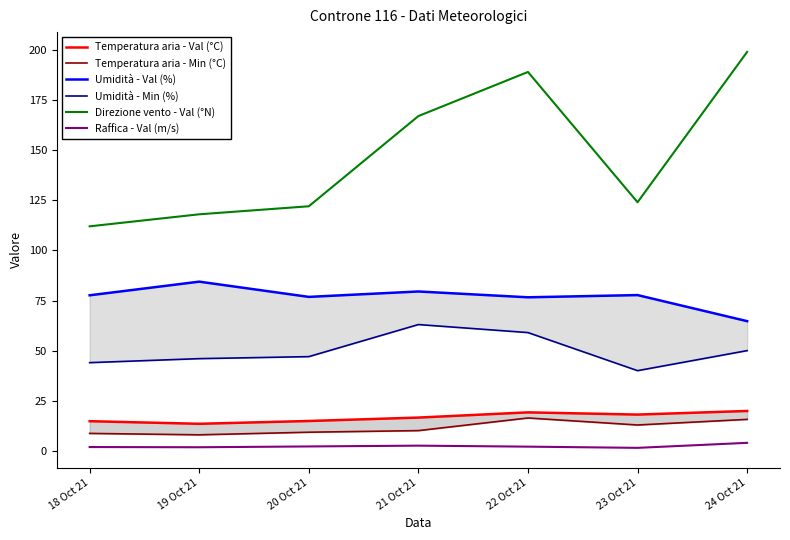

How many values in the Raffica - Val (m/s) series are below 2?

3